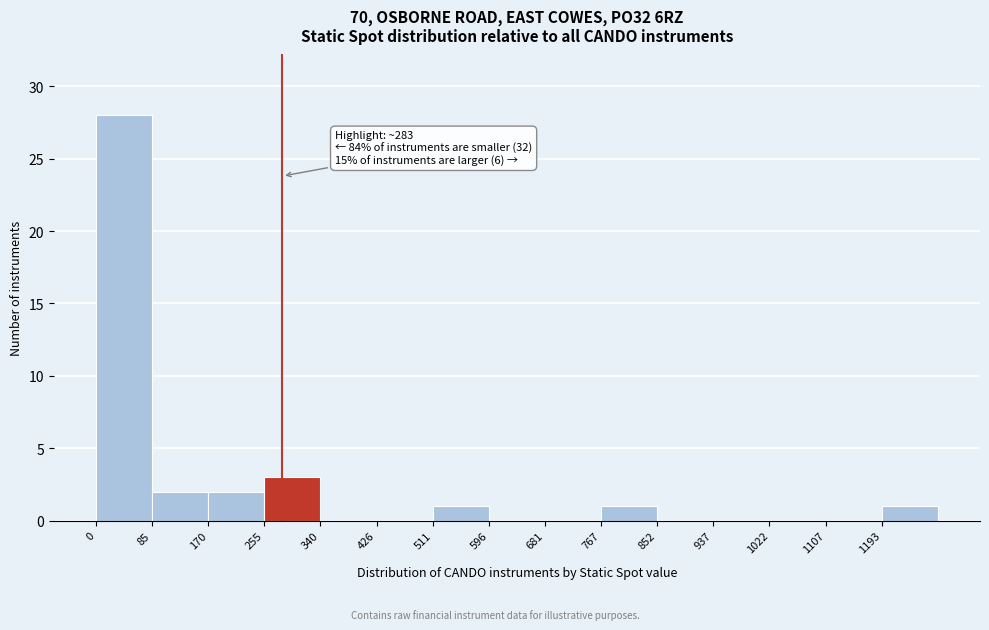

Over which range of the x-axis is the bar tallest?

0 to 90